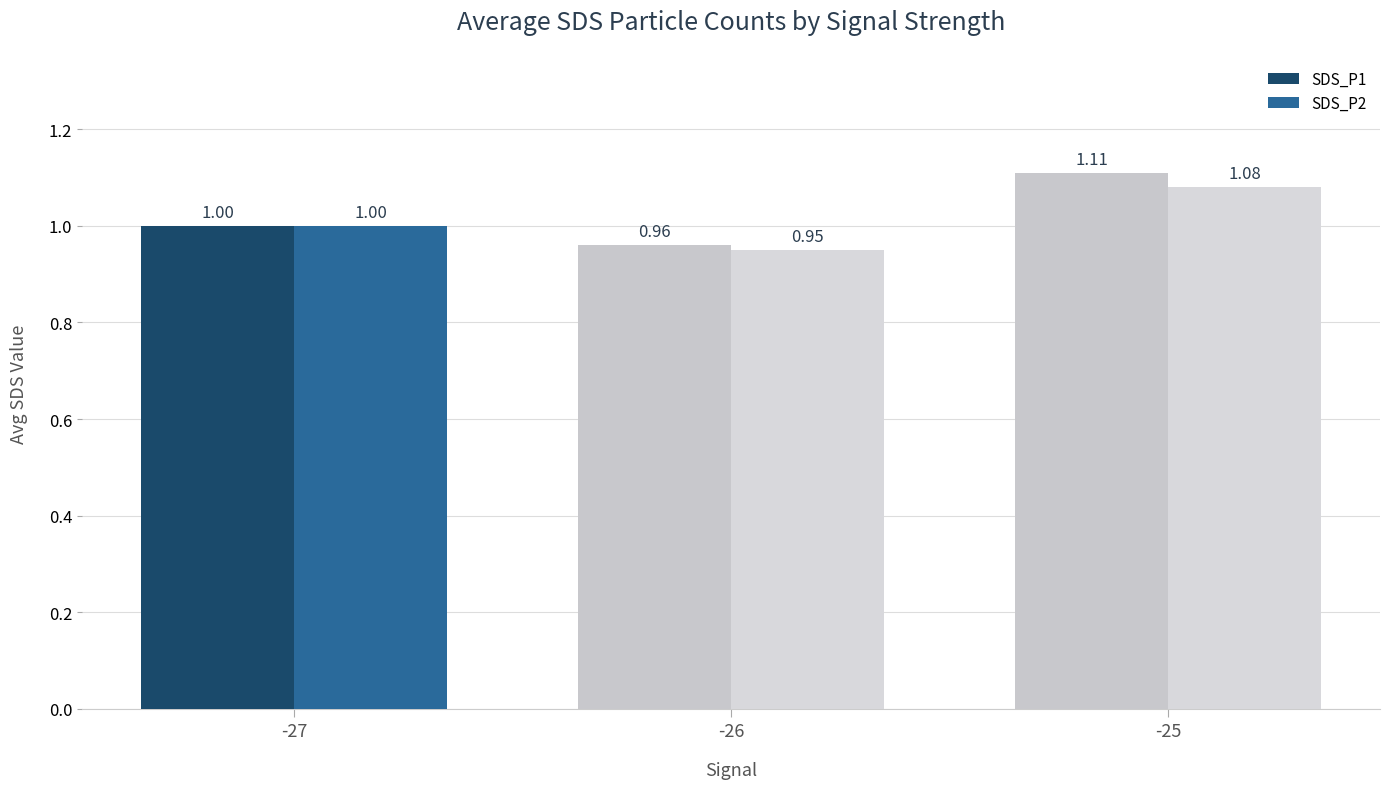

What is the difference between the maximum and second lowest values in the SDS_P2 series?

0.1